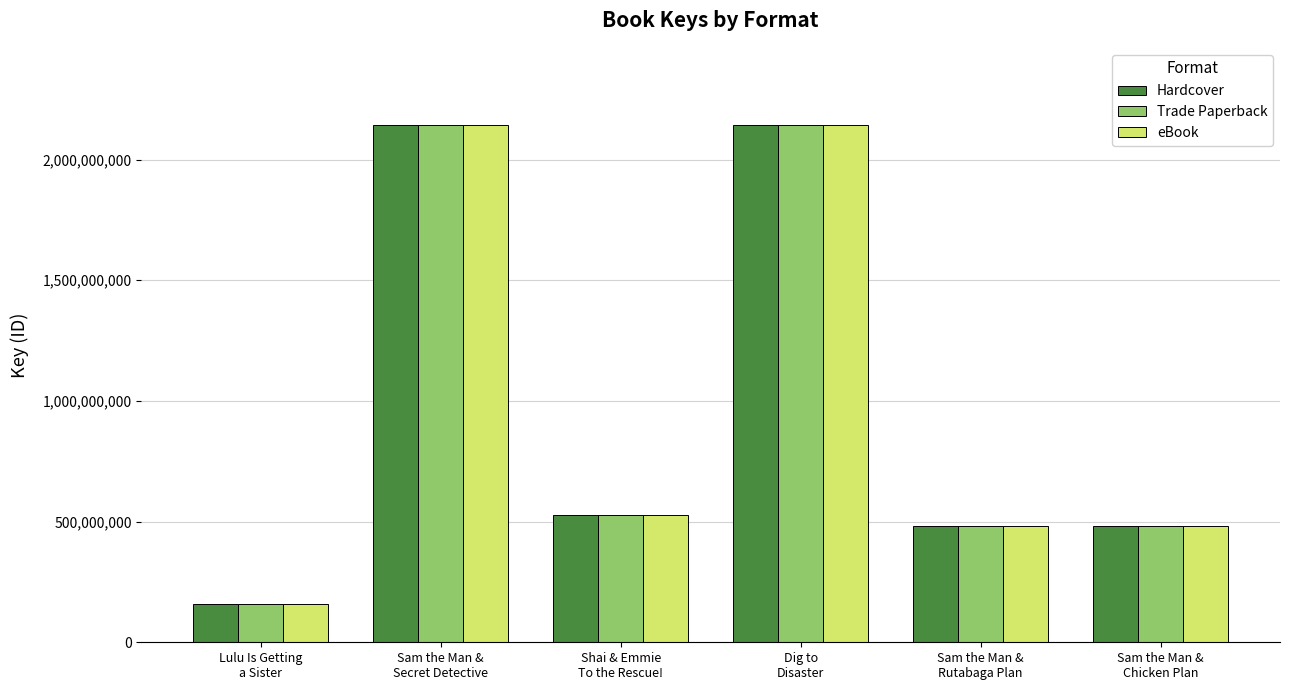

The Hardcover series shows 764600267 at Sam the Man &
Rutabaga Plan. True or false?

False